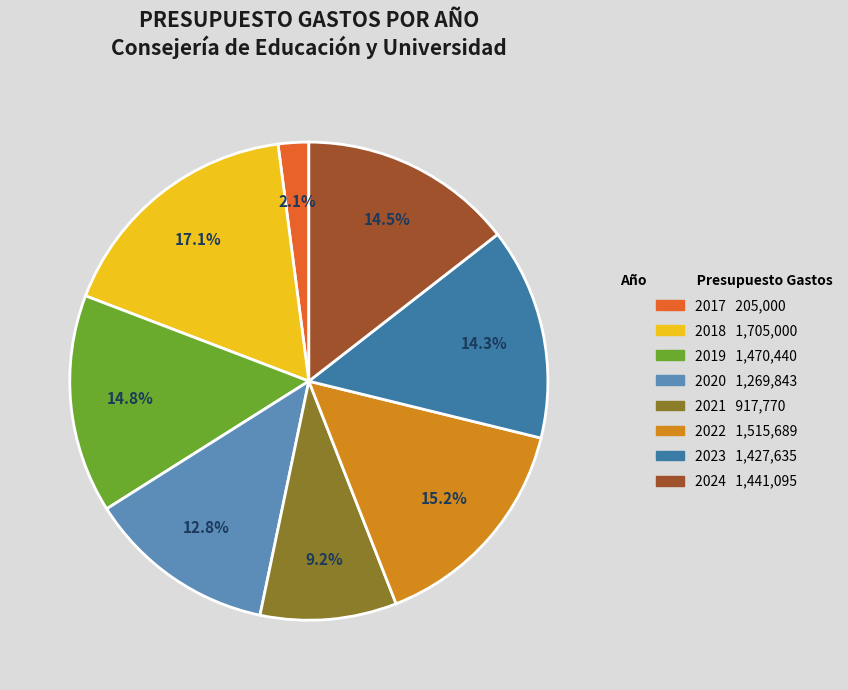

Is 2021 the majority of the pie?

No